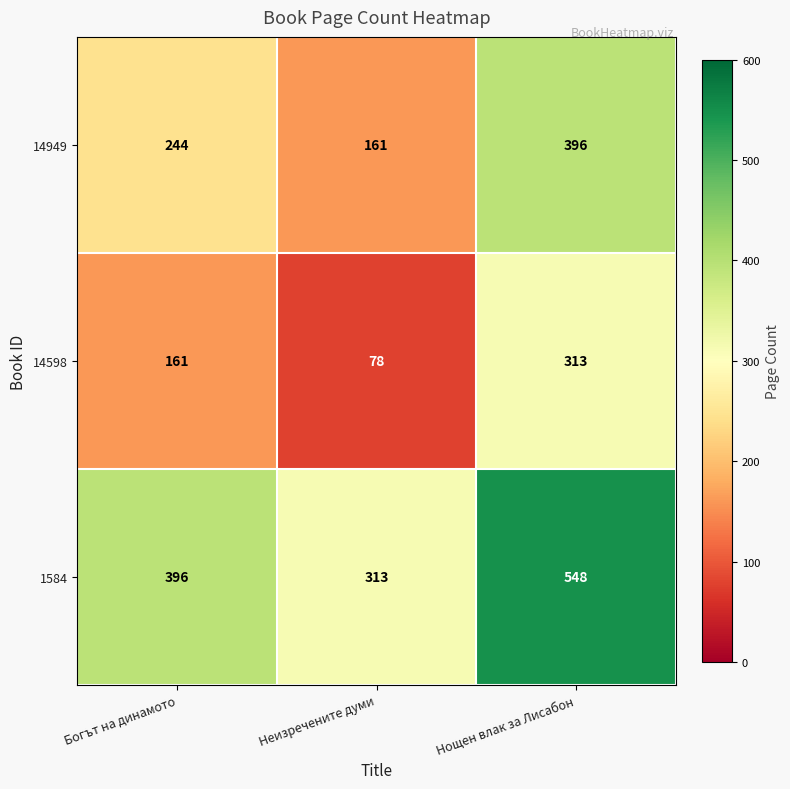

How many 14949 values are between 161 and 396?

3